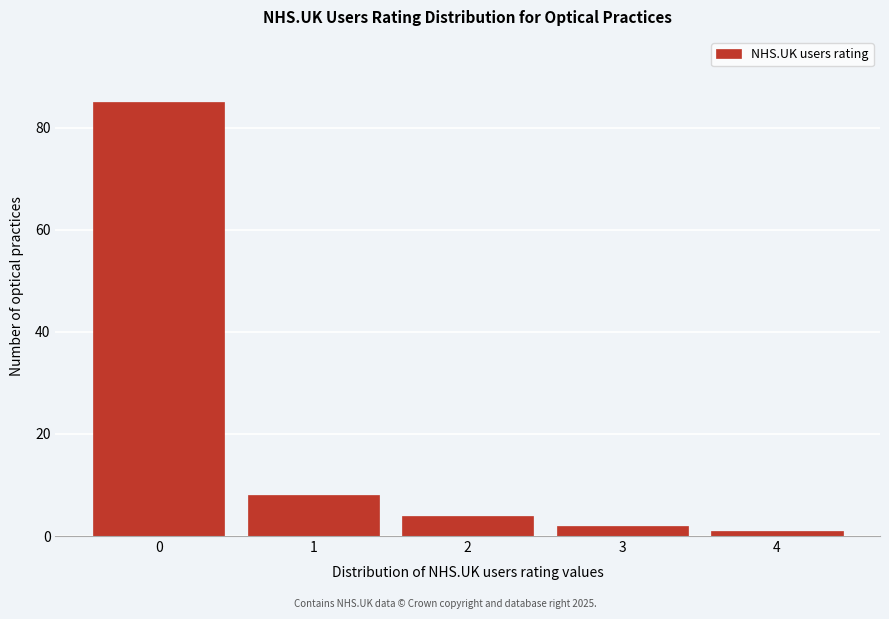

Reading left to right, list every bar in this chart as the range it spans on the x-axis followed by its height. The values are not printed on the chart, so give them approximately, as read against the axis.

-0.5 to 0.5: 86
0.5 to 1.5: 8
1.5 to 2.5: 4
2.5 to 3.5: 2
3.5 to 4.5: under 2